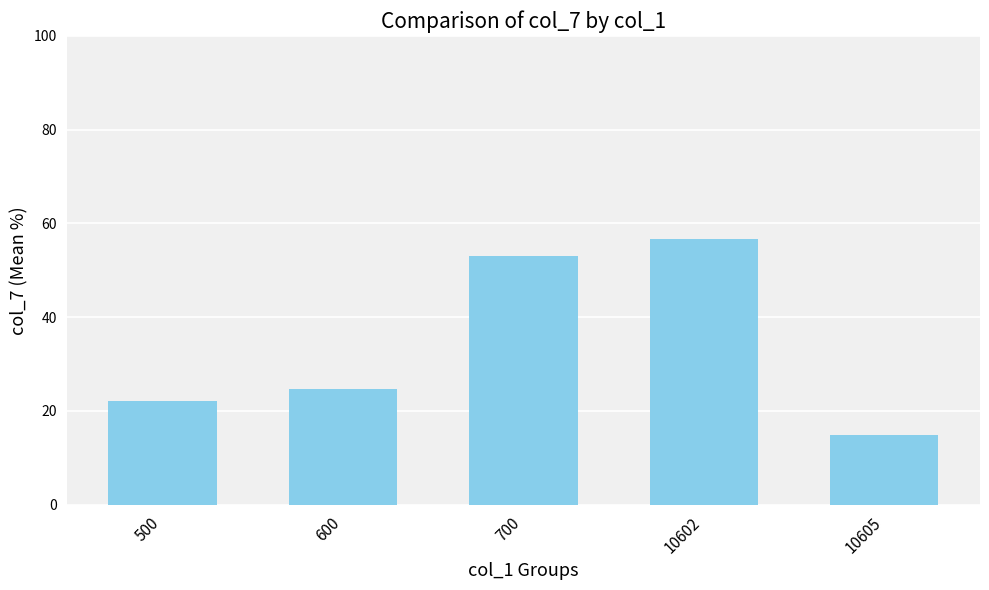

What is the sum of all values?

171.4